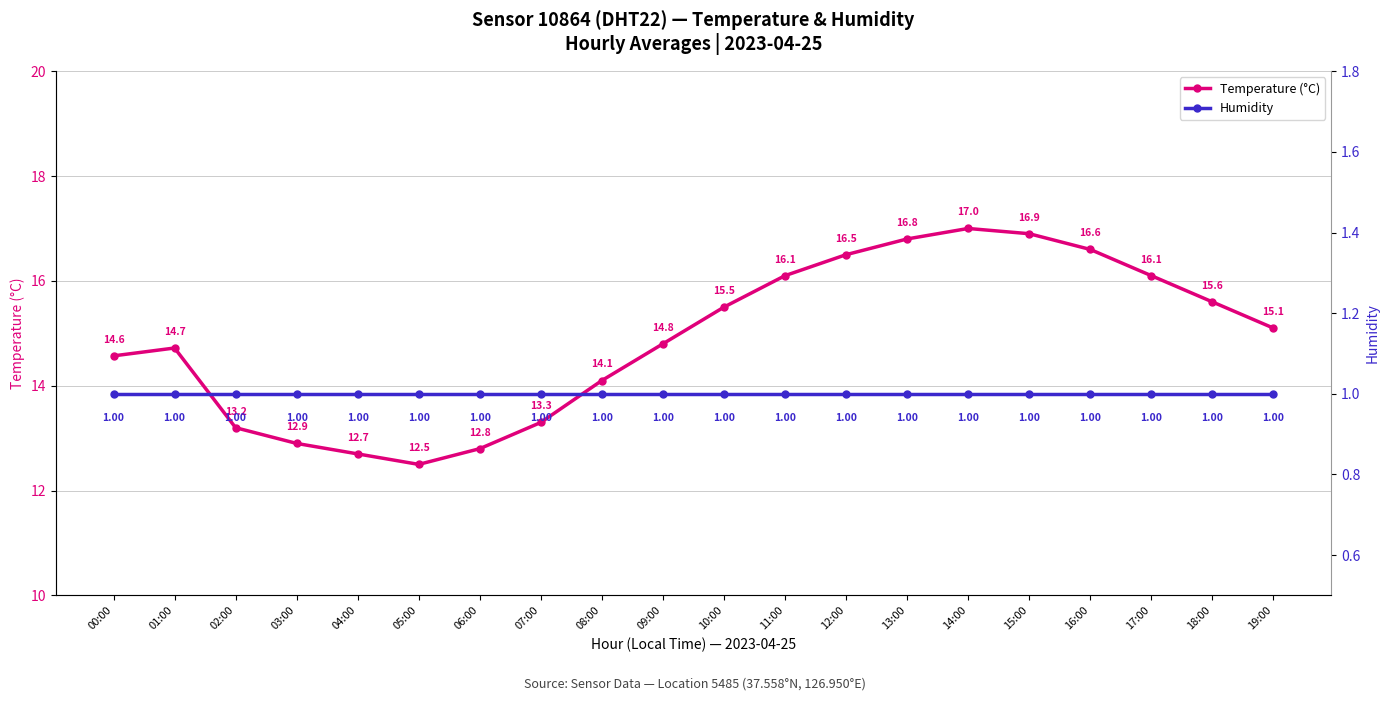

Reading left to right, transcribe all the data shown in this chart.

Temperature (°C): 00:00=14.6	01:00=14.7	02:00=13.2	03:00=12.9	04:00=12.7	05:00=12.5	06:00=12.8	07:00=13.3	08:00=14.1	09:00=14.8	10:00=15.5	11:00=16.1	12:00=16.5	13:00=16.8	14:00=17.0	15:00=16.9	16:00=16.6	17:00=16.1	18:00=15.6	19:00=15.1
Humidity: 00:00=1.0	01:00=1.0	02:00=1.0	03:00=1.0	04:00=1.0	05:00=1.0	06:00=1.0	07:00=1.0	08:00=1.0	09:00=1.0	10:00=1.0	11:00=1.0	12:00=1.0	13:00=1.0	14:00=1.0	15:00=1.0	16:00=1.0	17:00=1.0	18:00=1.0	19:00=1.0